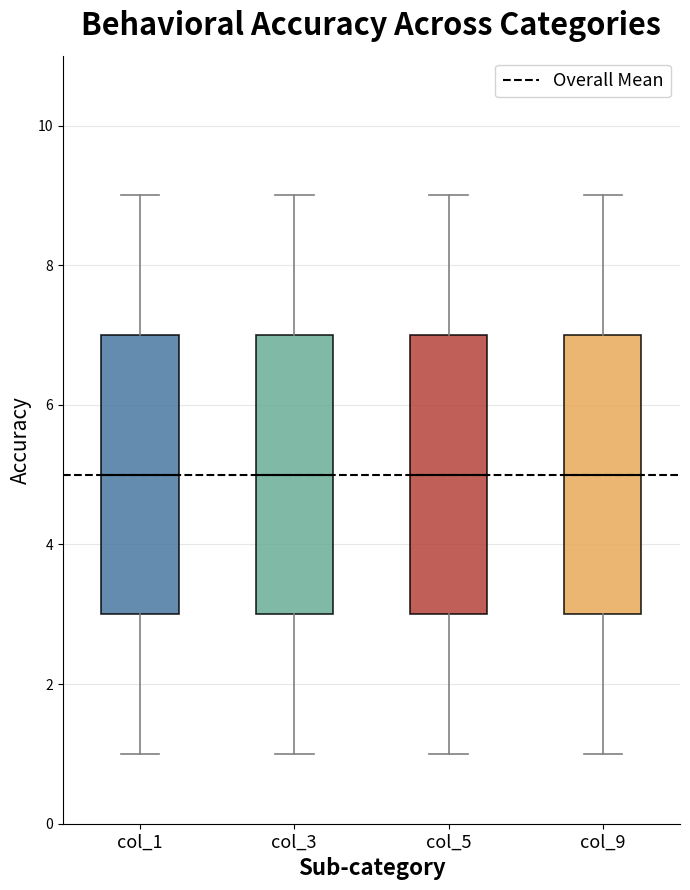

Where is the upper edge of the box for col_3 on the y-axis? The values are not printed on the chart, so give them approximately, as read against the axis.

7